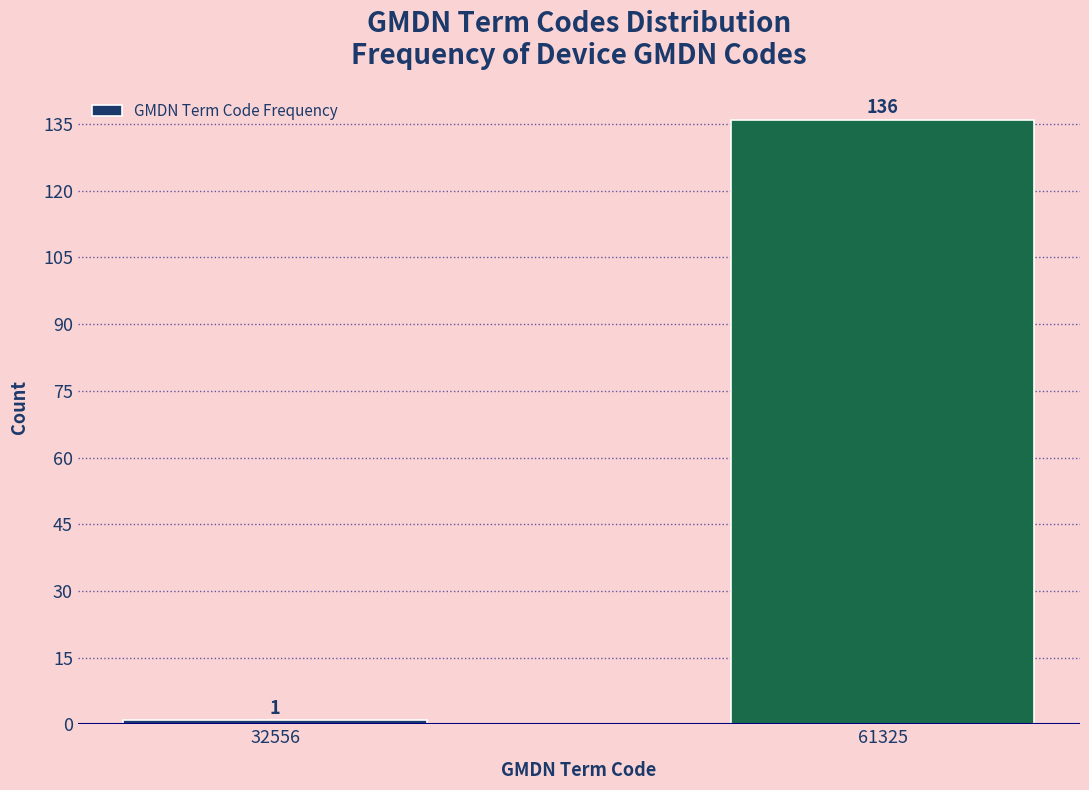

Reading left to right, transcribe all the data shown in this chart.

1	136